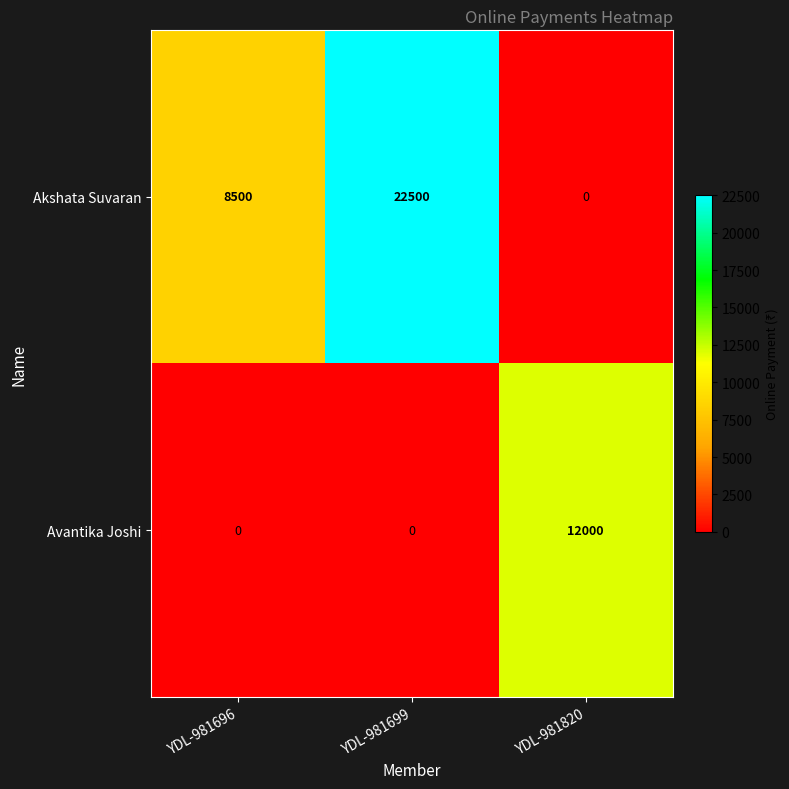

Which series has the largest total across all categories?

Akshata Suvaran